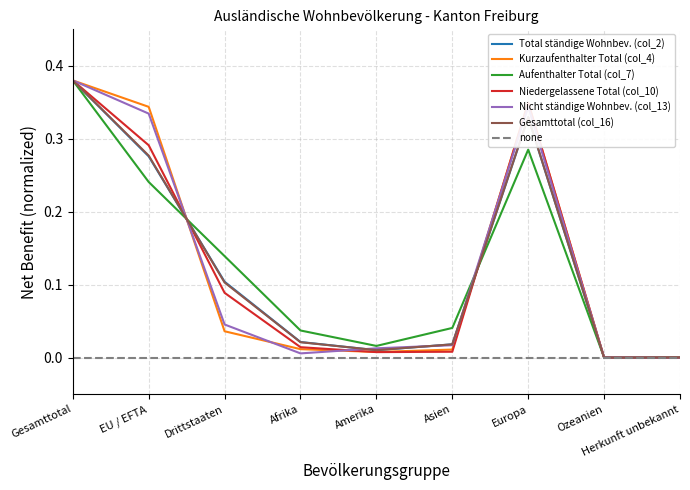

How many interior local valleys does the Nicht ständige Wohnbev. (col_13) series have?

1